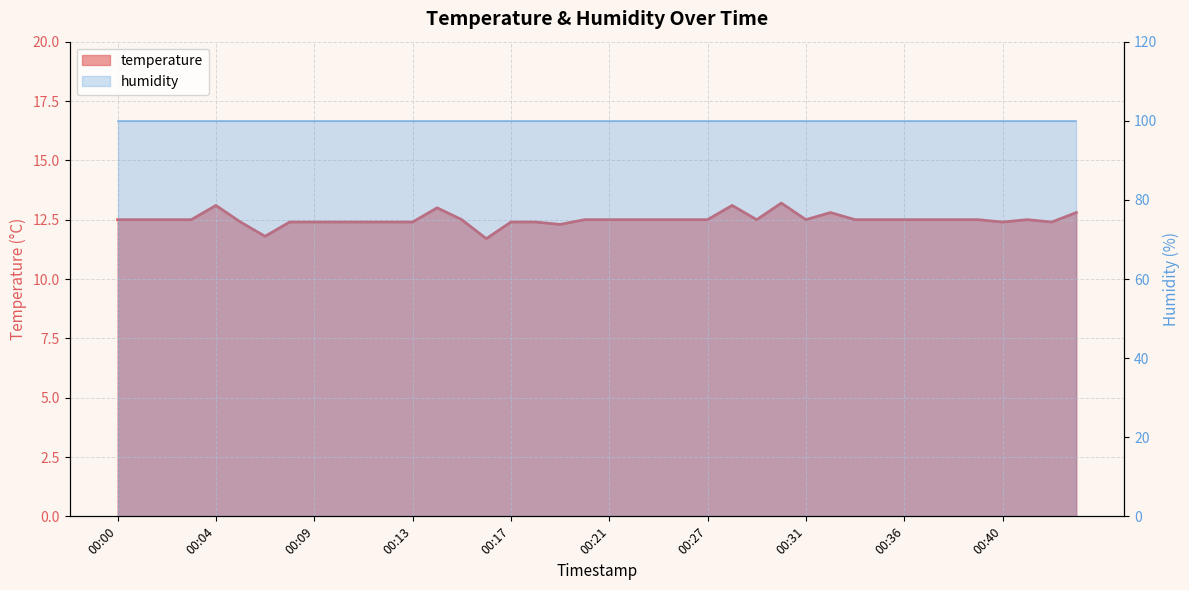

Which category has the highest value across all series?

00:30